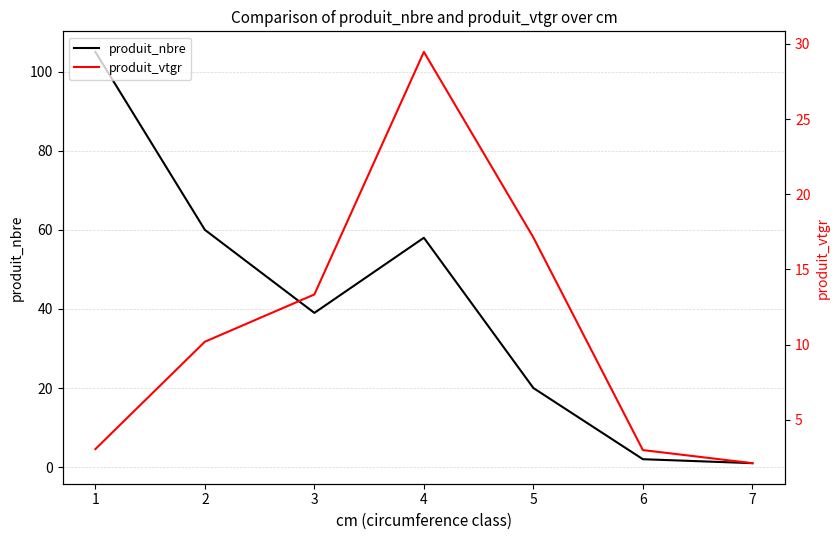

What is the sum of all produit_nbre values?

285